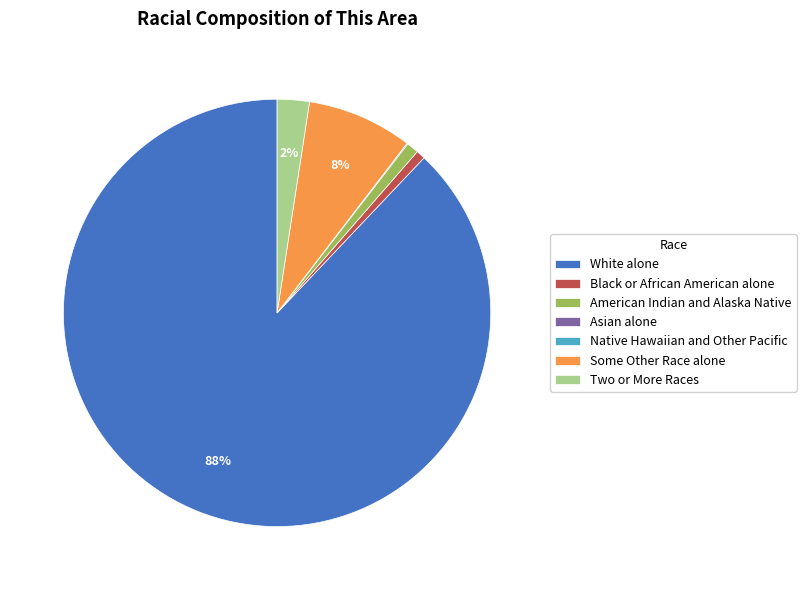

What is the largest slice in the pie chart?

White alone